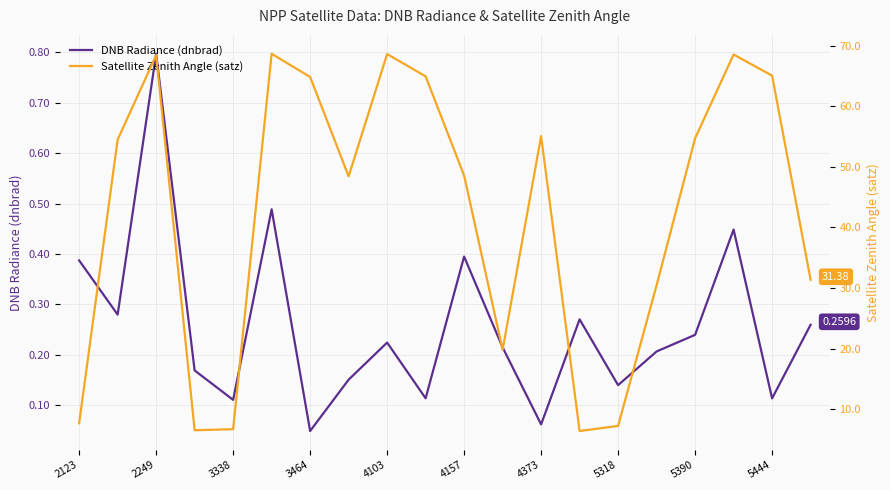

How many values in the Satellite Zenith Angle (satz) series are below 54?

10